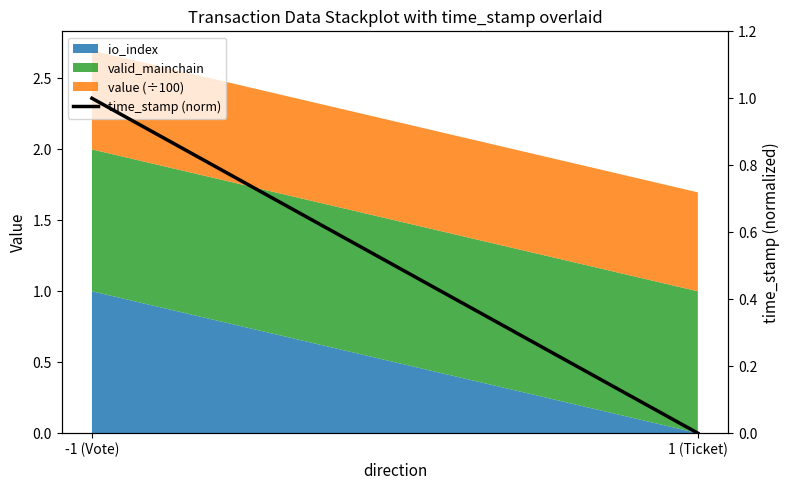

List the labels in order of value, smallest first.

1 (Ticket), -1 (Vote)